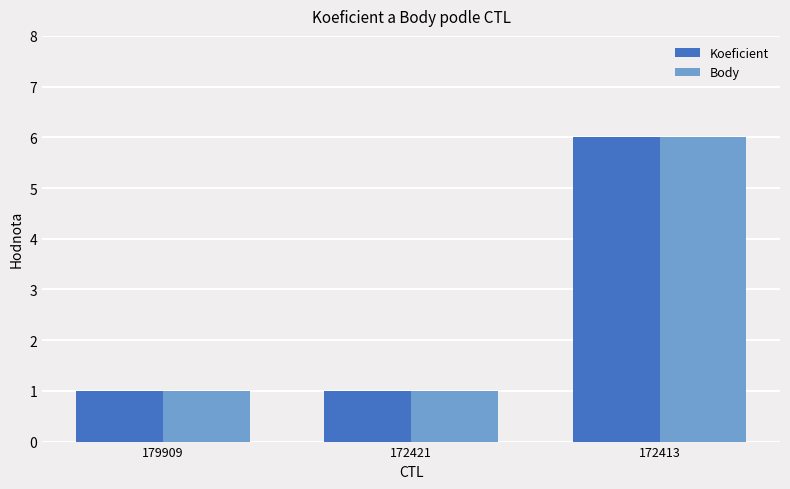

At which category is the sum across all series the highest?

172413